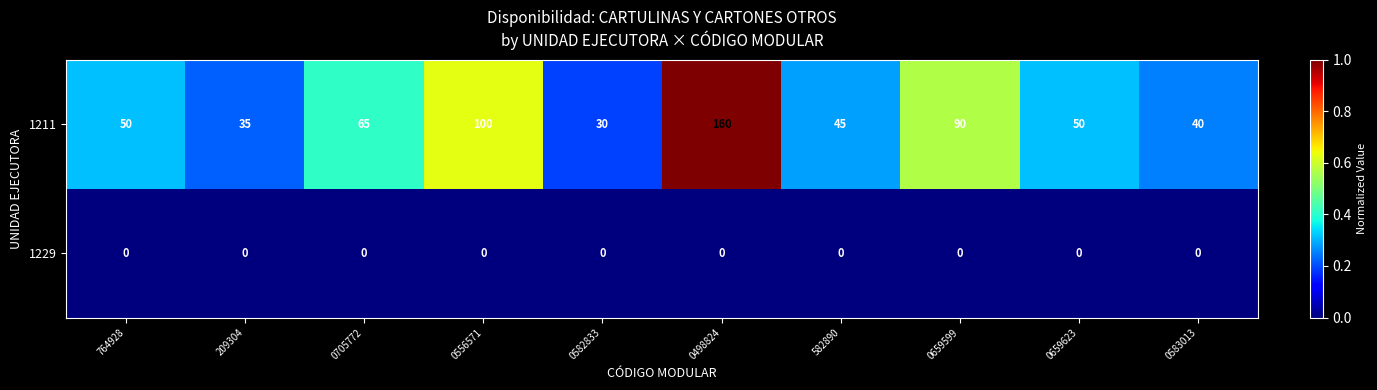

What is the approximate value of 1211 at 582890, to the nearest 5?

45